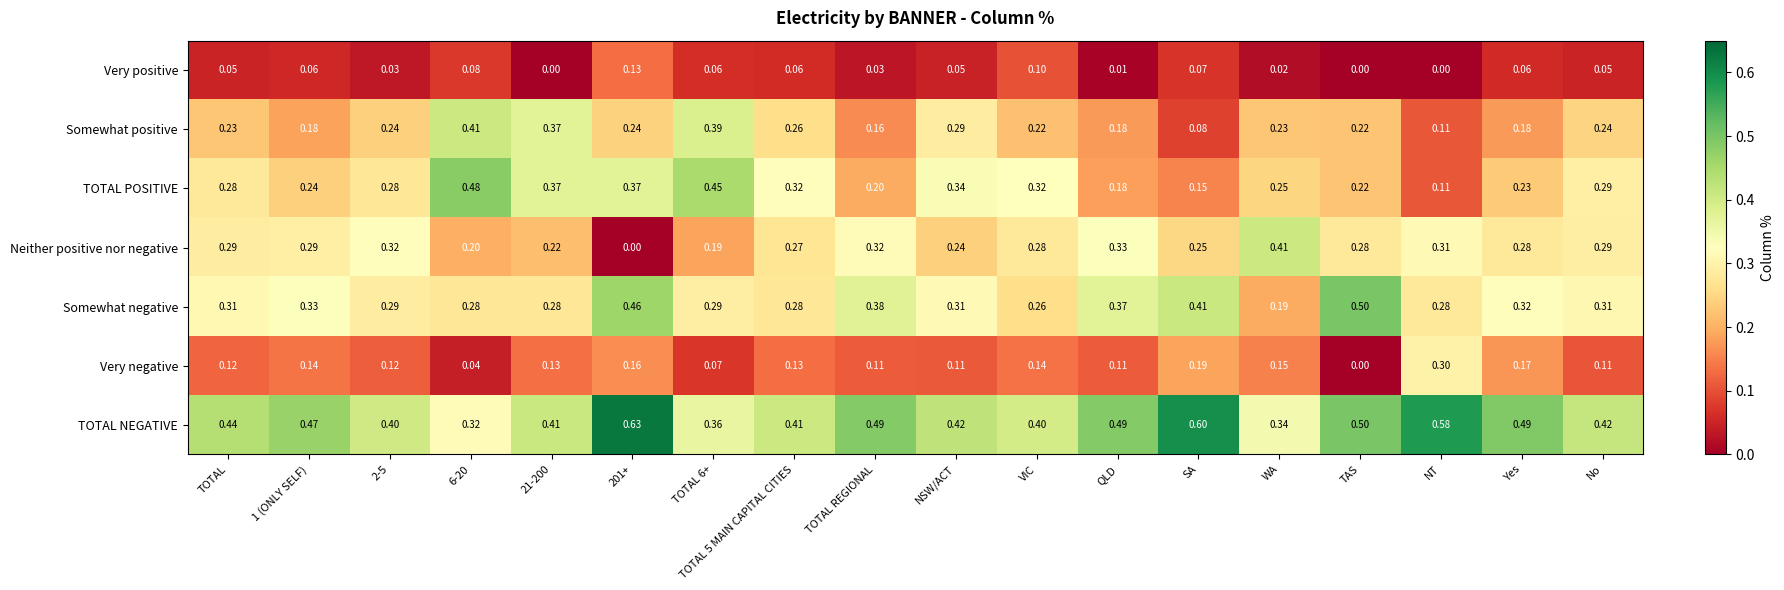

At how many categories does at least one series exceed 0?

18